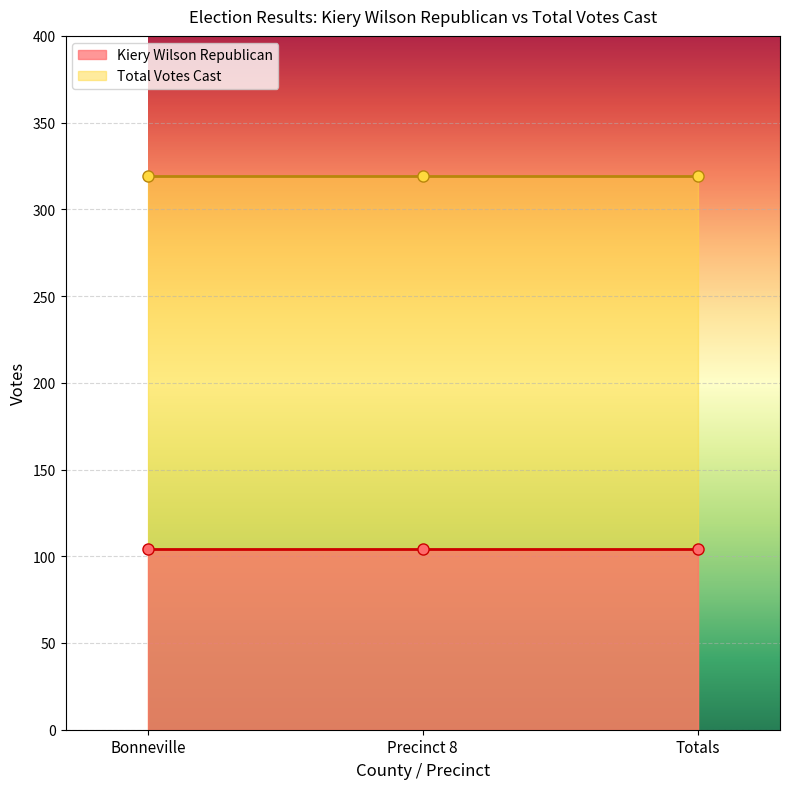

List the labels in order of Kiery Wilson Republican value, smallest first.

Bonneville, Precinct 8, Totals